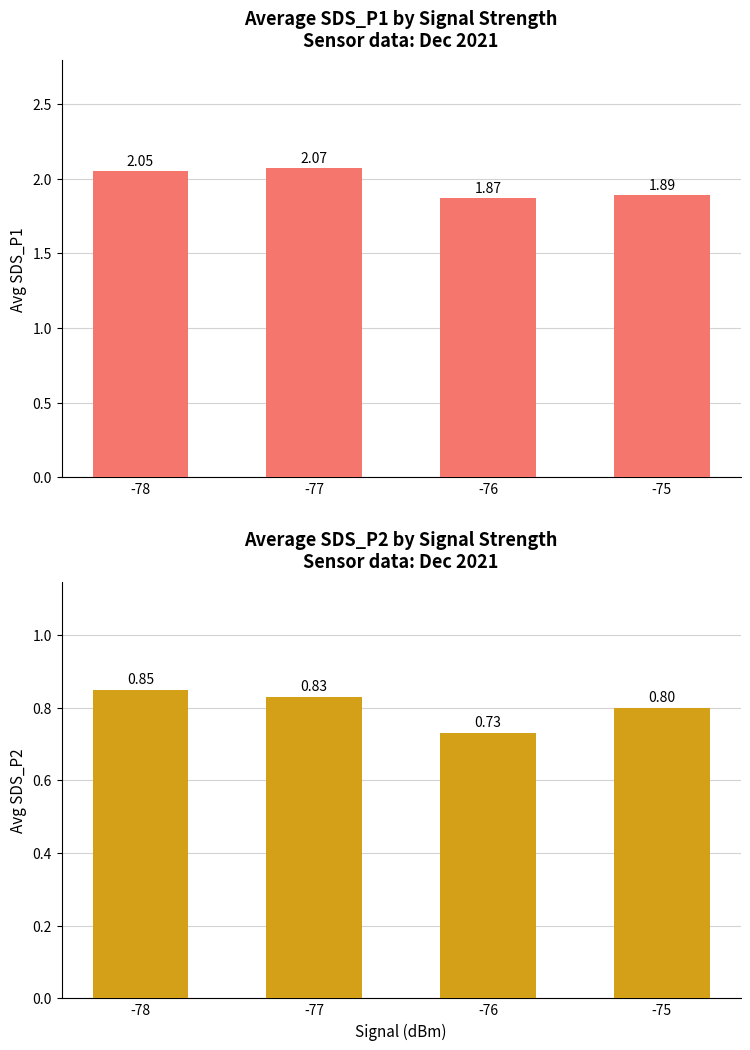

What is the total value across all series at -78?

2.9